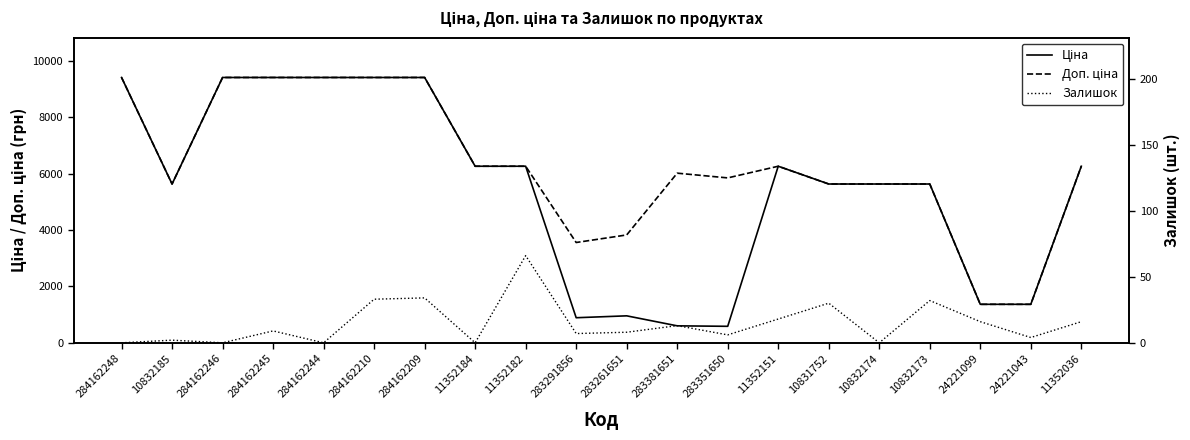

The Доп. ціна series shows 5636.0 at 10832185. True or false?

True